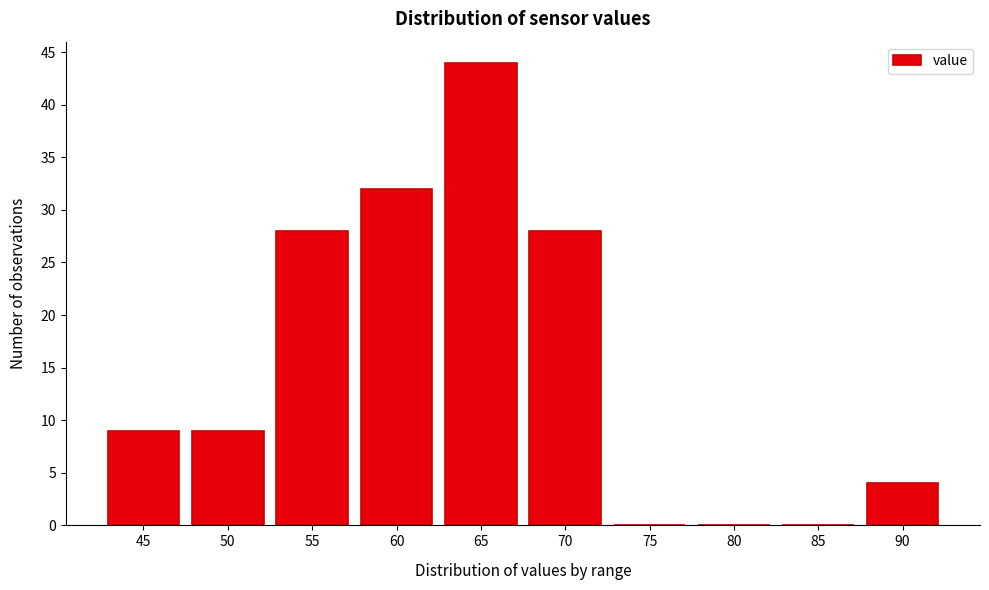

Reading left to right, list all the values displayed in this chart.

45=9	50=9	55=28	60=32	65=44	70=28	75=0	80=0	85=0	90=4